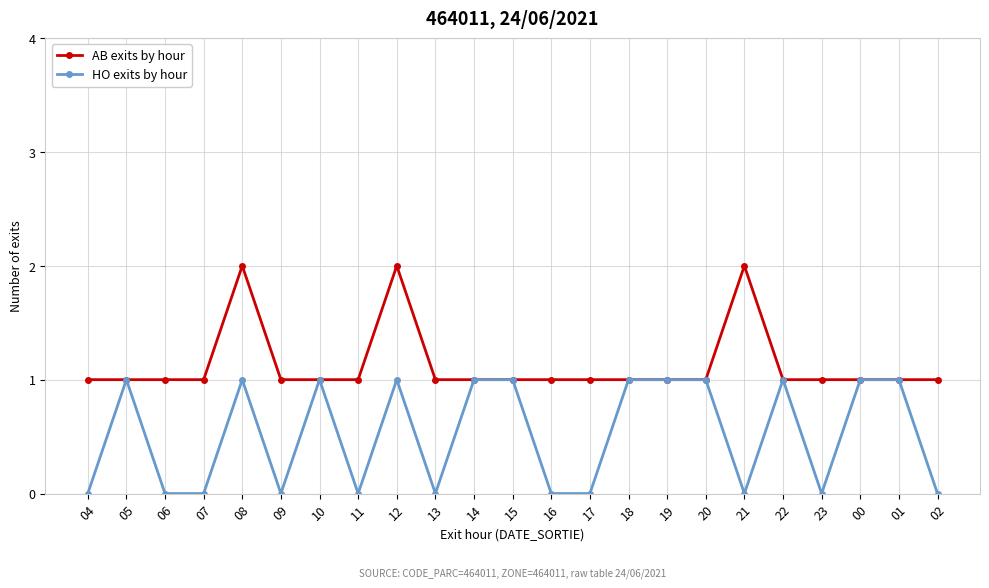

What position from the left is 15?

12